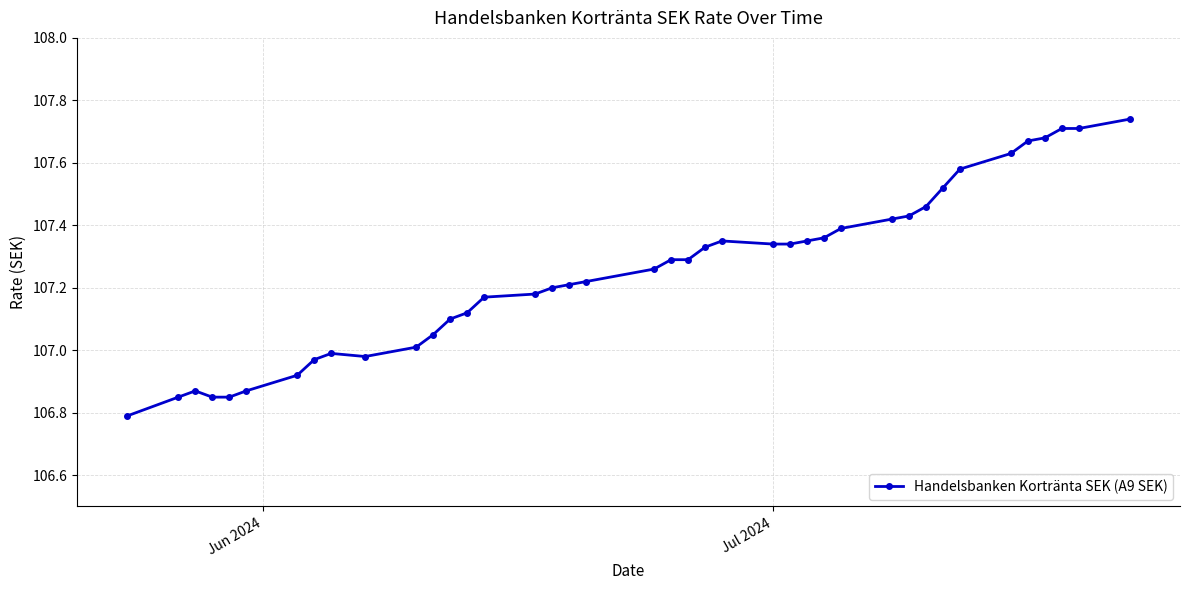

What is the difference between the maximum and second lowest values?

0.9